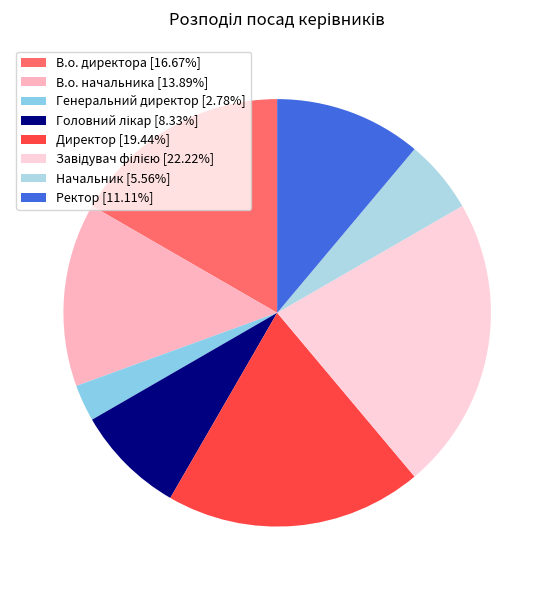

Is there a majority slice in this chart?

No